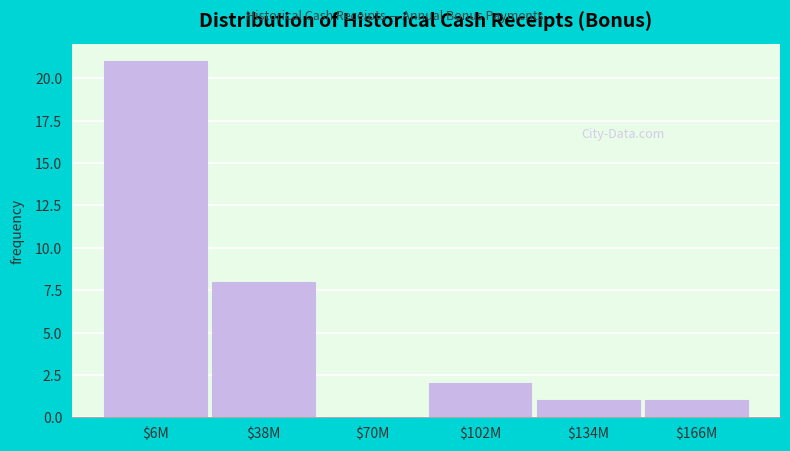

The value at $38M is 8. True or false?

True